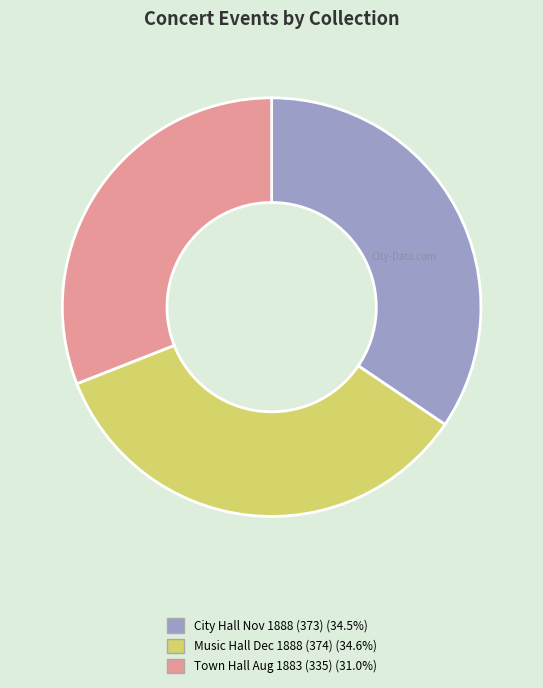

Does Town Hall Aug 1883 (335) (31.0%) represent more than half of the total?

No